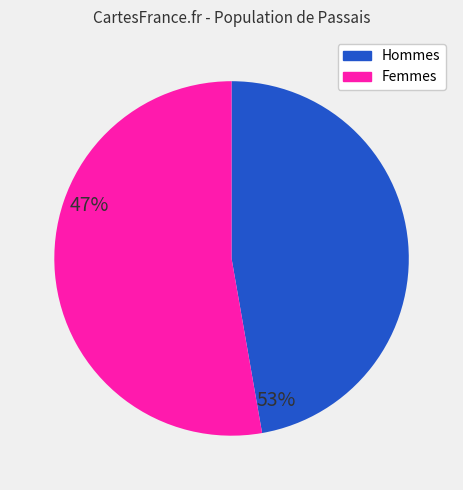

Is there a majority slice in this chart?

Yes